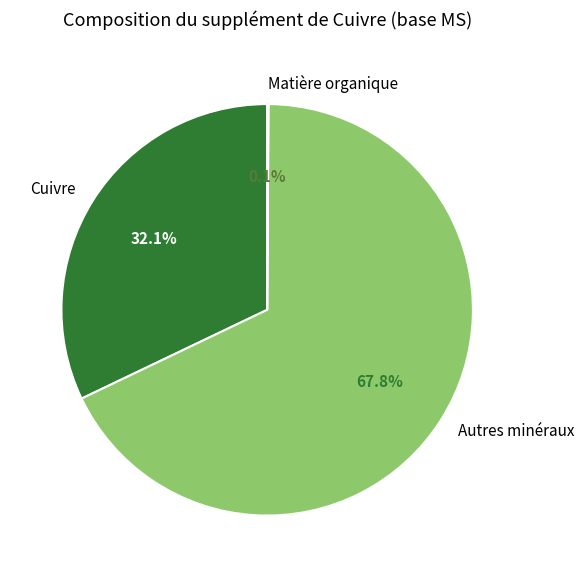

To the nearest percent, what is the difference between the largest and smallest slice percentages?

68%